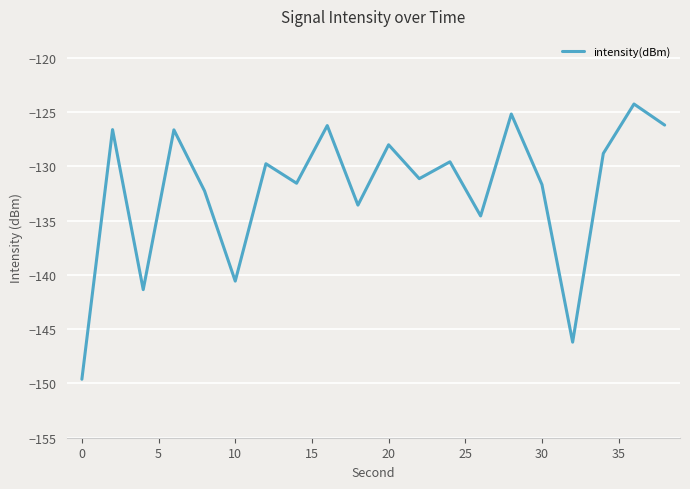

What is the maximum value shown in the chart?

-124.3